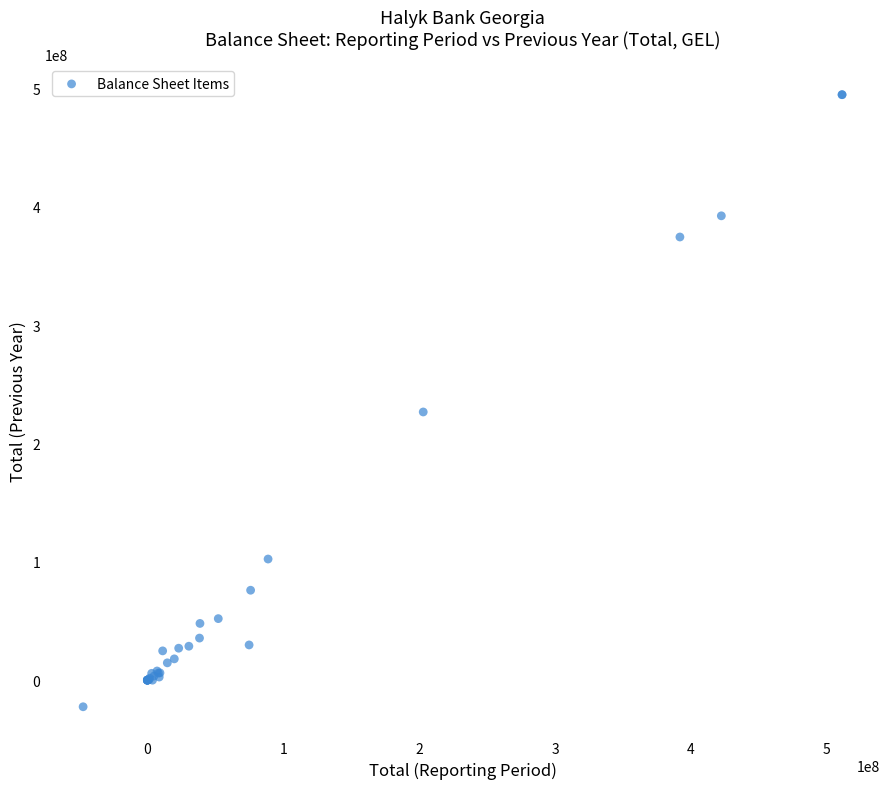

What Y value in the scatter plot is closest to 236137076?

226627300.0